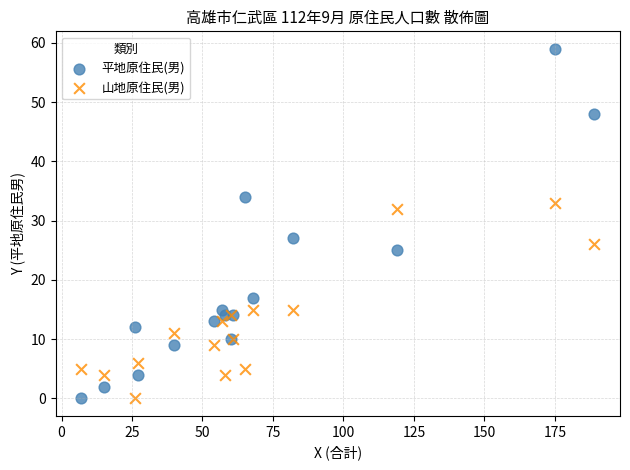

Which series has the widest spread of Y values?

平地原住民(男)